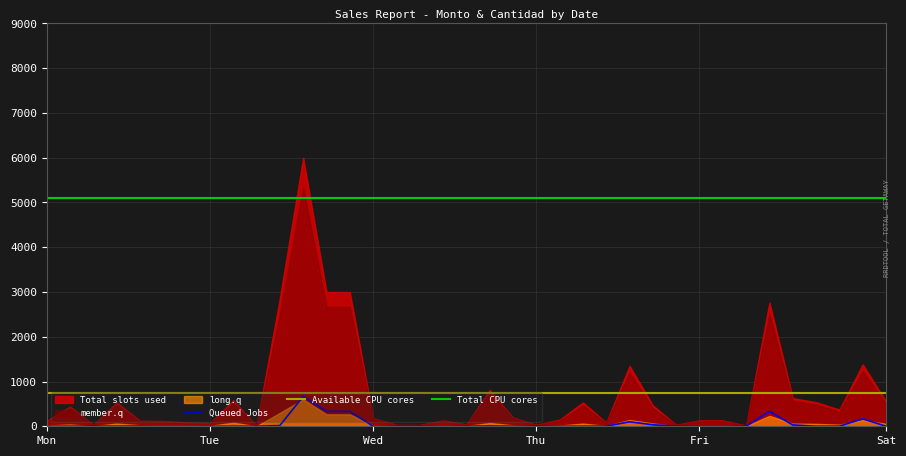

True or false: Total CPU cores and Available CPU cores intersect in this chart.

False